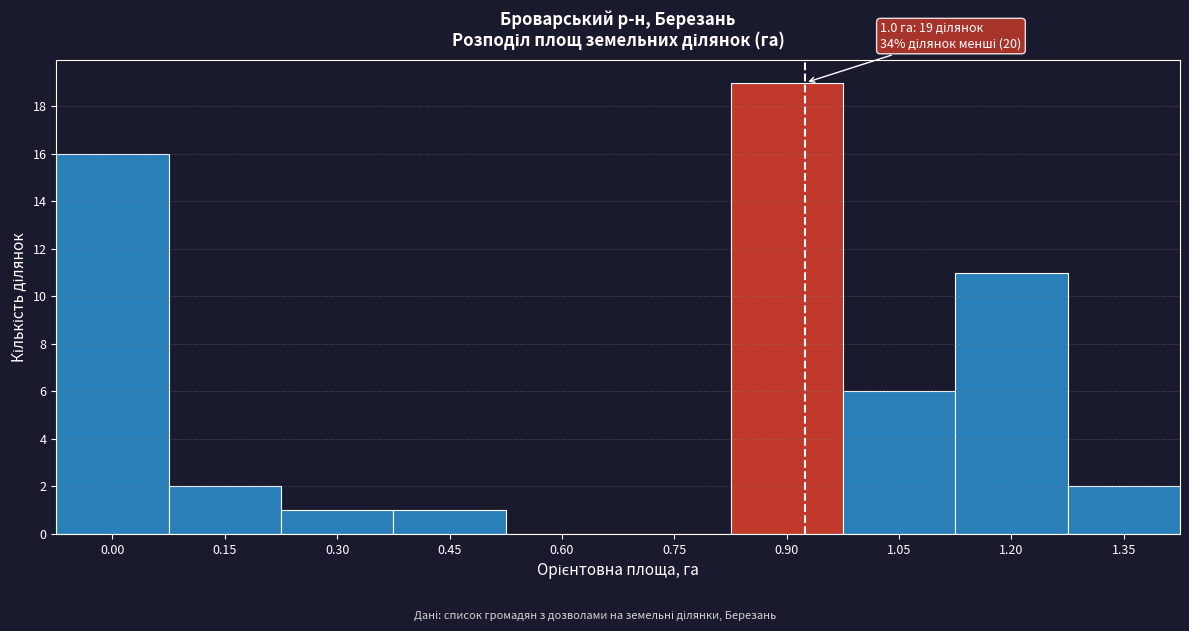

Reading left to right, extract all data points from this chart.

0.00=16	0.15=2	0.30=1	0.45=1	0.60=0	0.75=0	0.90=19	1.05=6	1.20=11	1.35=2